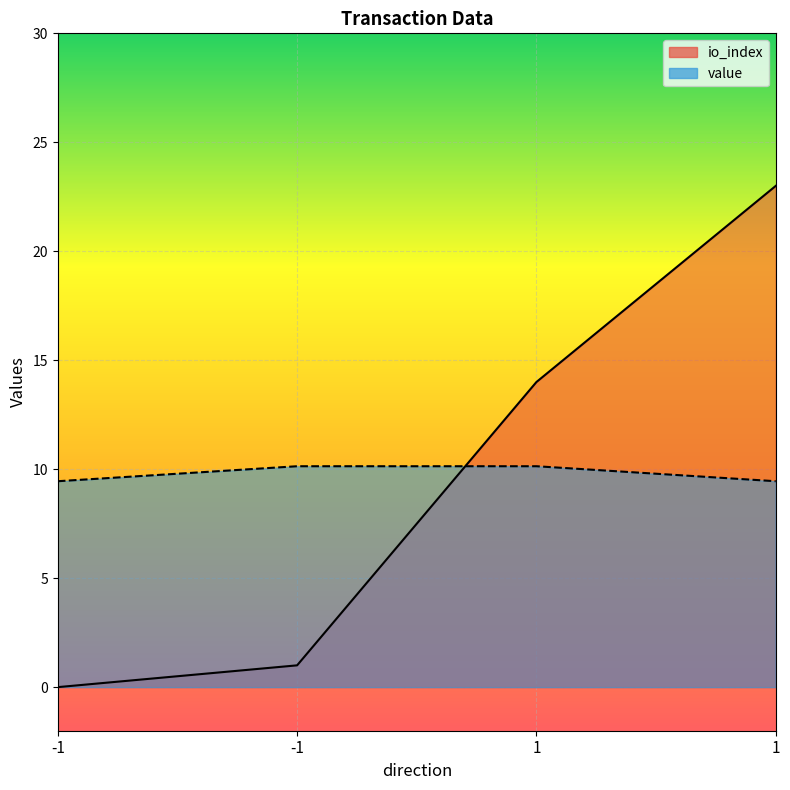

True or false: value has a value of 9.4 at -1.

True